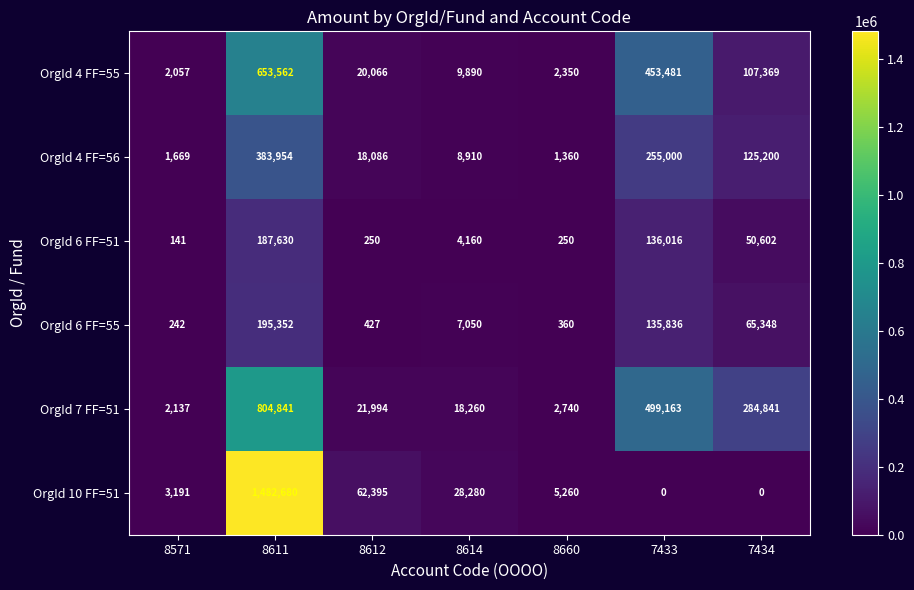

Where does the OrgId 4 FF=56 series first go above 18086?

8611